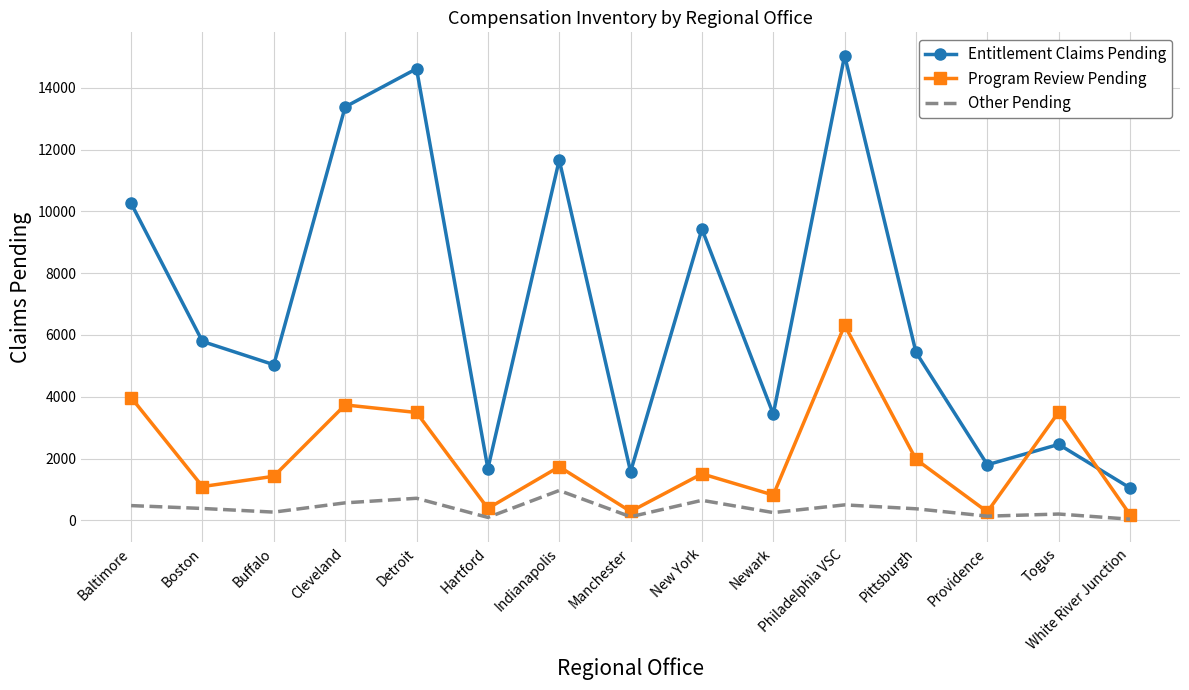

List the series in order of their overall mean, highest first.

Entitlement Claims Pending, Program Review Pending, Other Pending